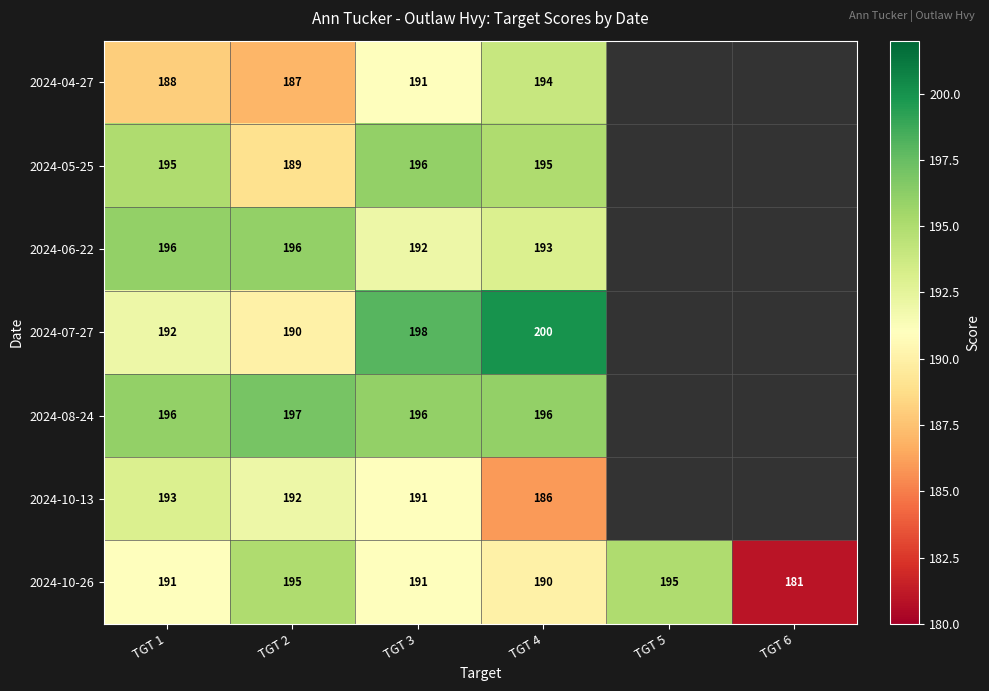

What is the difference between the maximum and minimum values in the 2024-10-26 series?

14